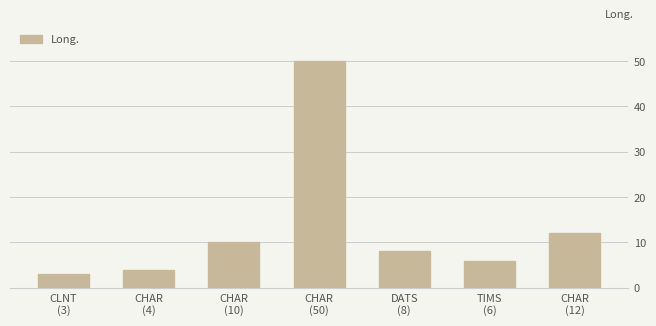

What is the sum of all values?

93